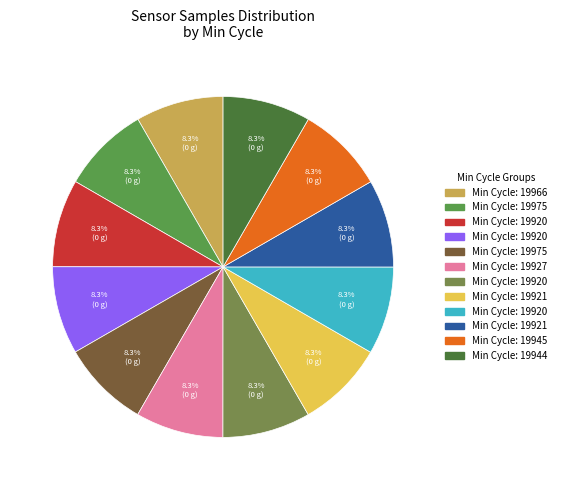

How many slices are in this pie chart?

12